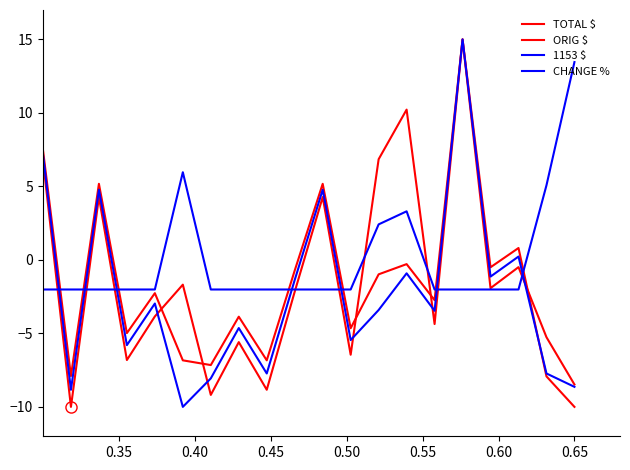

How many lines are shown in the chart?

4